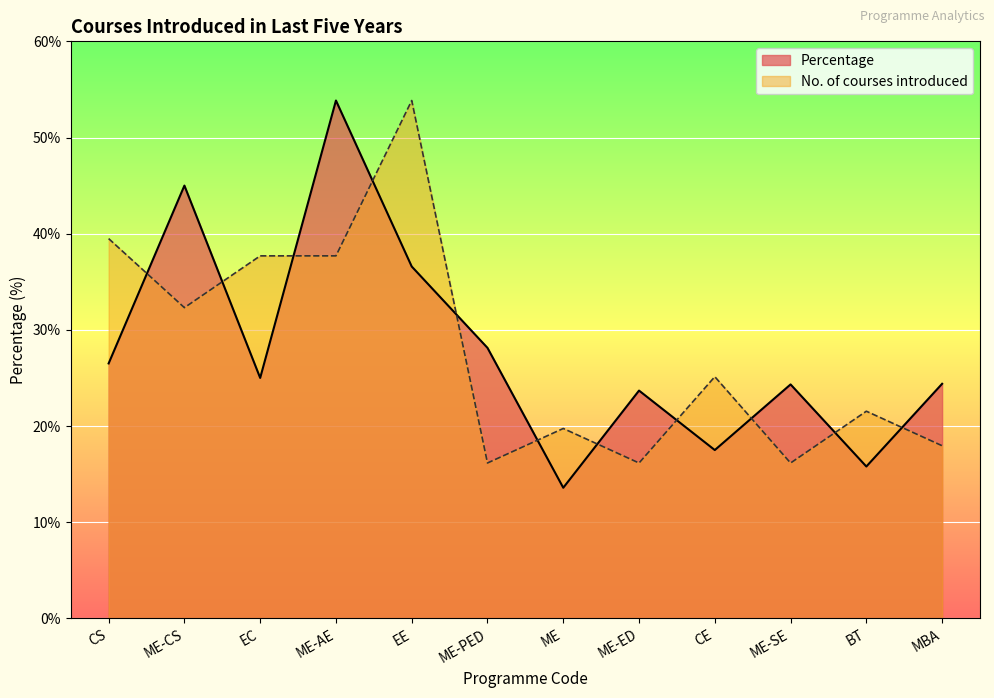

Which series has the largest total across all categories?

Percentage